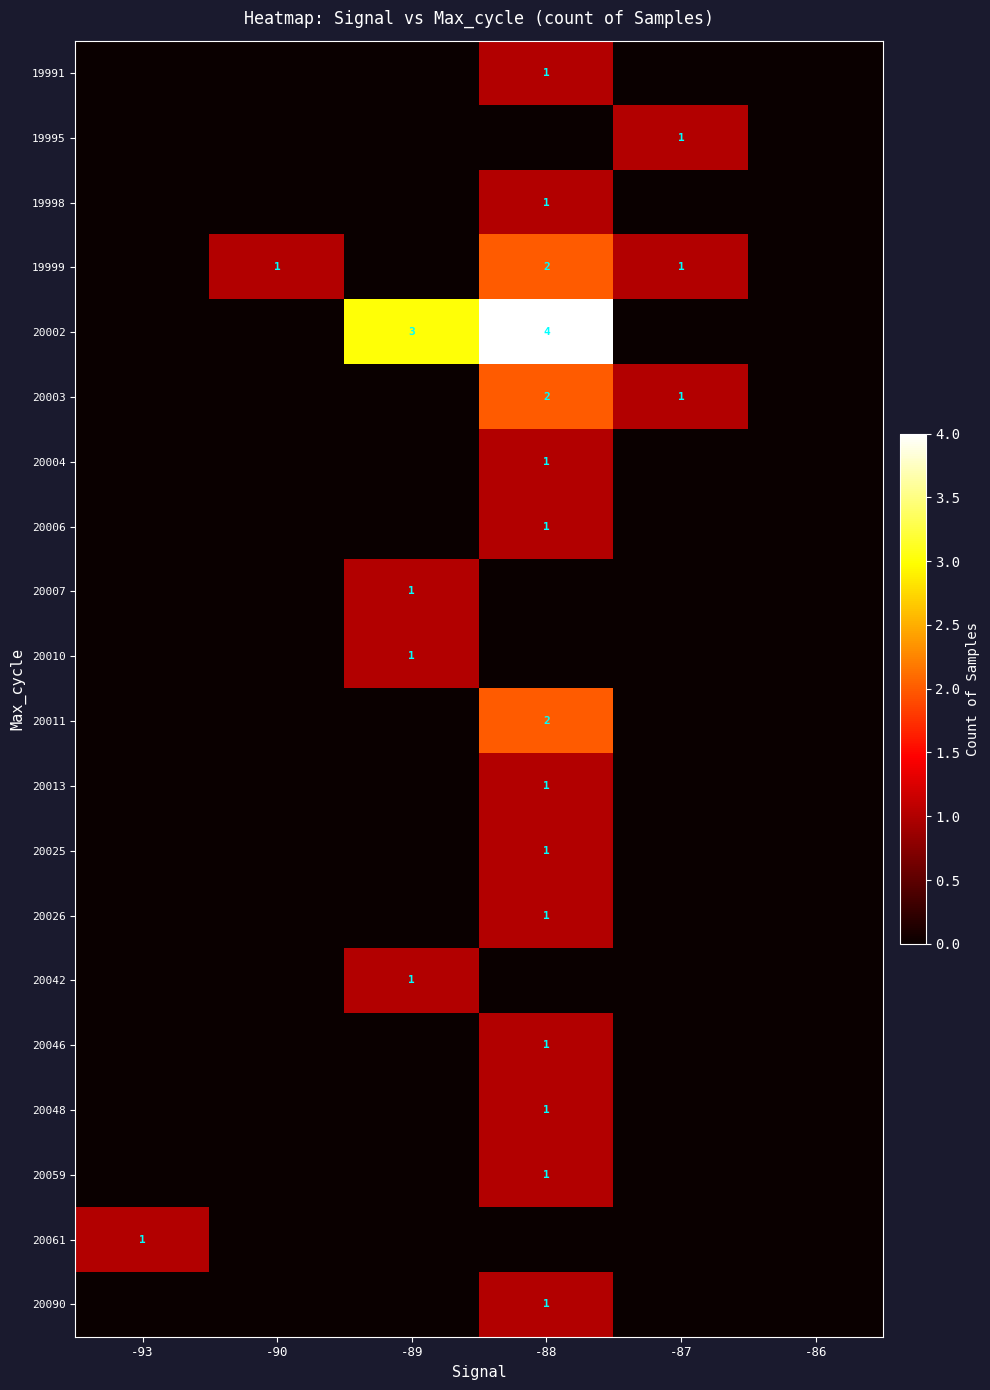

At which label does row_3 first exceed 1?

-88